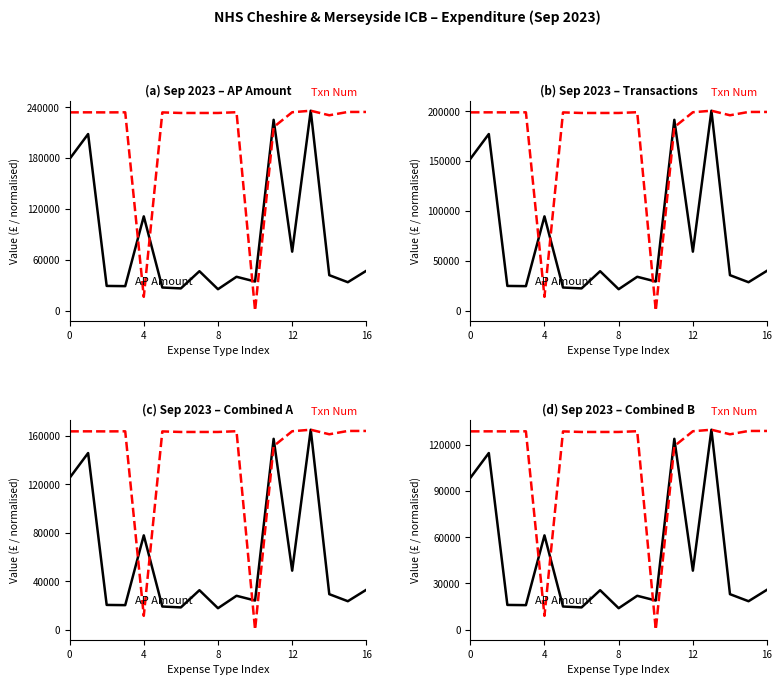

How many values in the AP Amount series are below 23069?

8